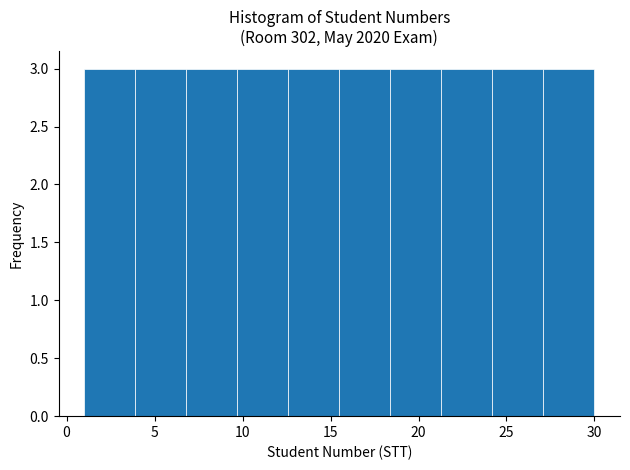

Reading left to right, list every bar in this chart as the range it spans on the x-axis followed by its height. Neither the bar edges nor the heights are printed on the chart, so give them approximately, as read against the axes.

1.0 to 3.9: 3
3.9 to 6.8: 3
6.8 to 9.7: 3
9.7 to 12.6: 3
12.6 to 15.5: 3
15.5 to 18.4: 3
18.4 to 21.3: 3
21.3 to 24.2: 3
24.2 to 27.1: 3
27.1 to 30.0: 3